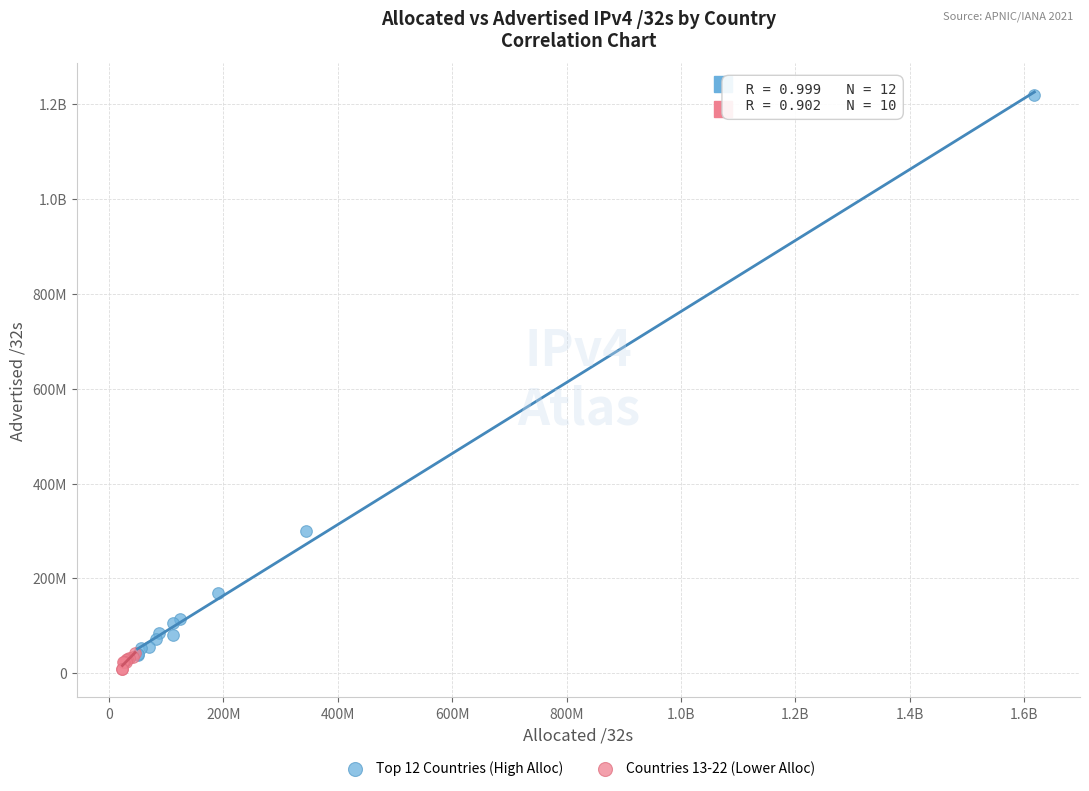

What are all the series names shown in the legend?

Top 12 Countries (High Alloc), Countries 13-22 (Lower Alloc)